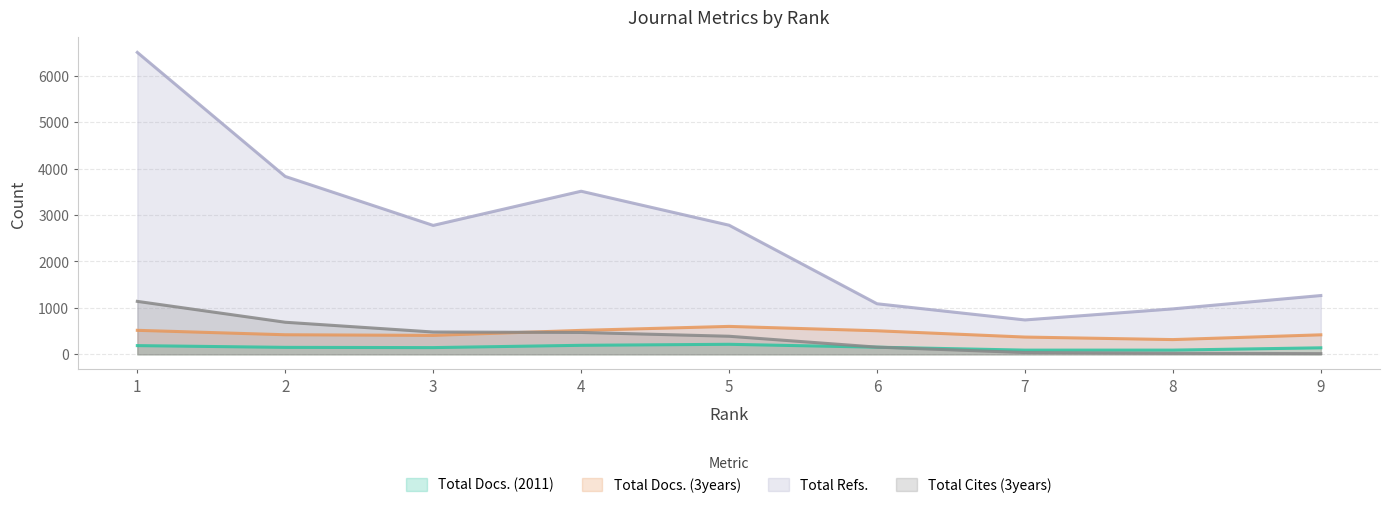

Is it true that Total Docs. (2011) equals 134 at 2?

True